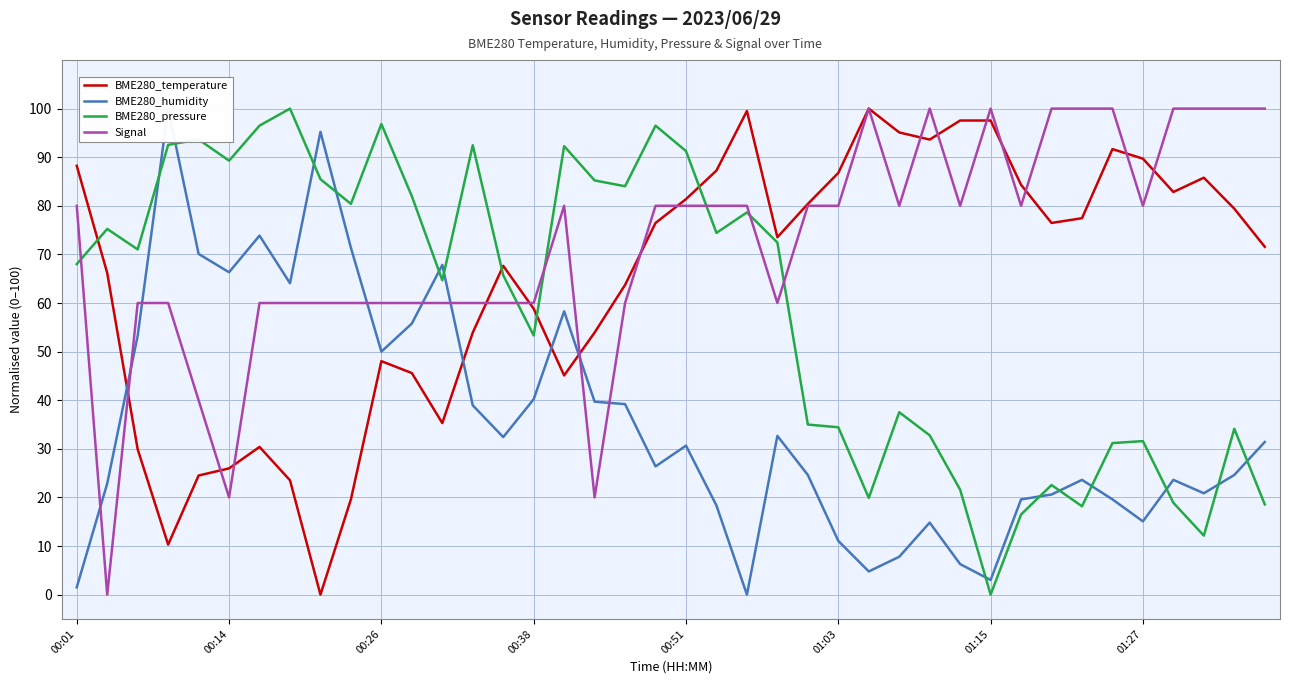

True or false: BME280_temperature has a value of 70.5 at 00:26.

False